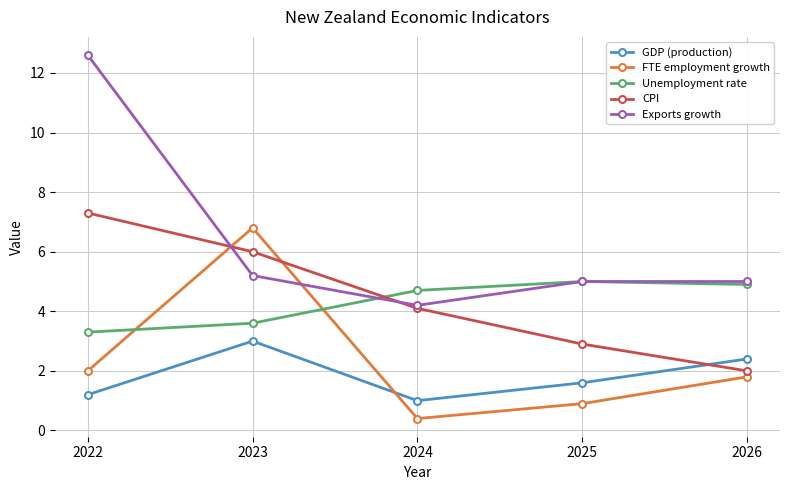

Where is the first local maximum for FTE employment growth?

2023